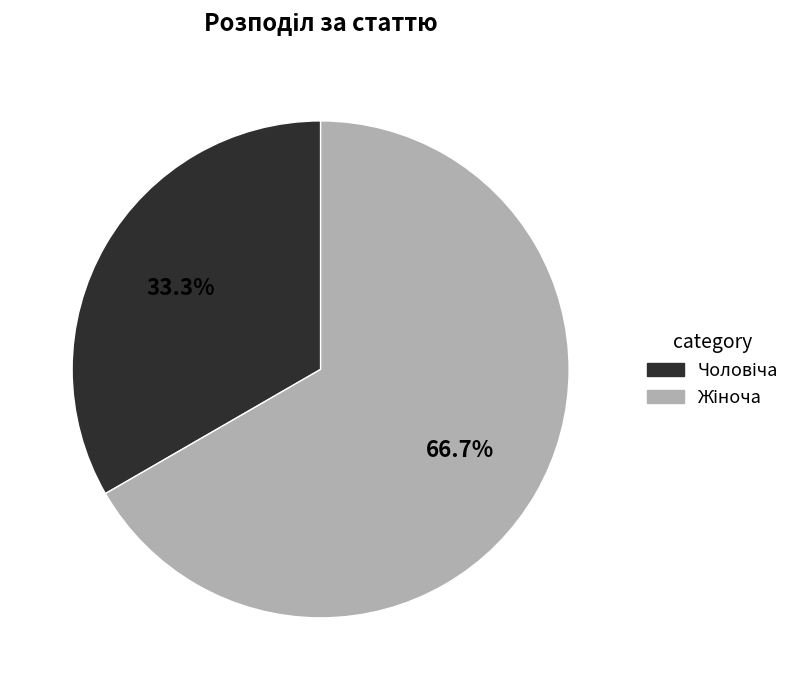

Is there a majority slice in this chart?

Yes